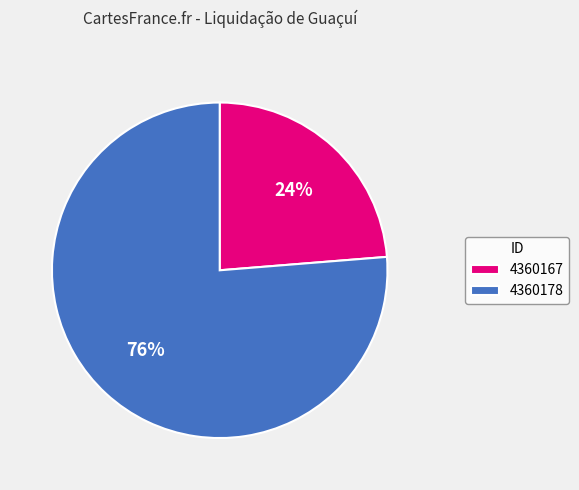

What is the ratio of the value at 4360167 to the value at 4360178?

0.3